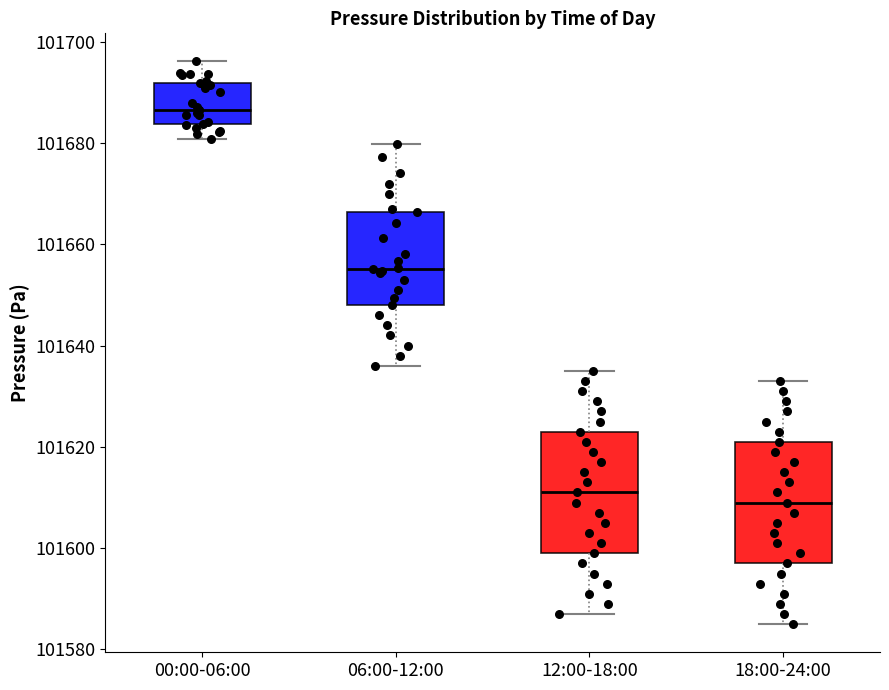

Where is the upper edge of the box for 06:00-12:00 on the y-axis? The values are not printed on the chart, so give them approximately, as read against the axis.

101666